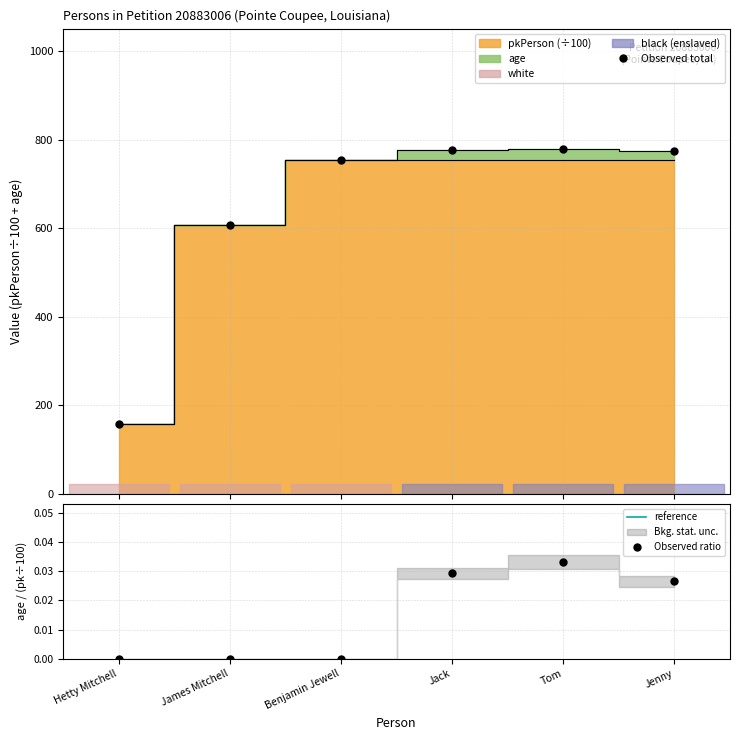

Is it true that pkPerson equals 998.9 at Jack?

False